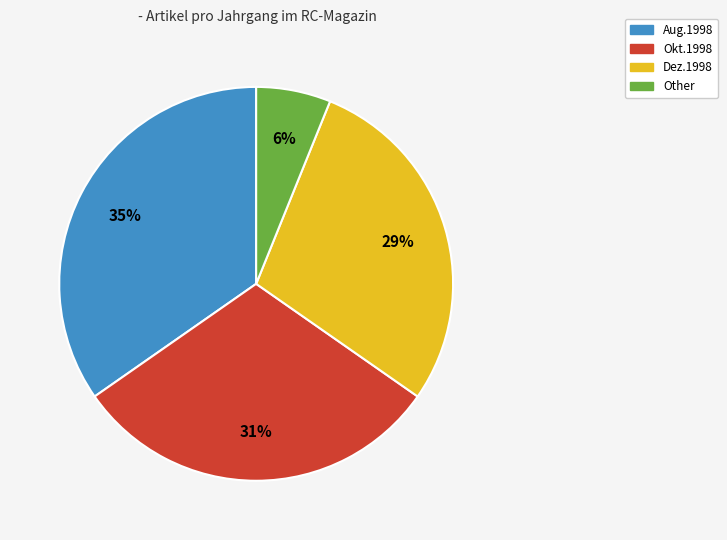

Is there a majority slice in this chart?

No